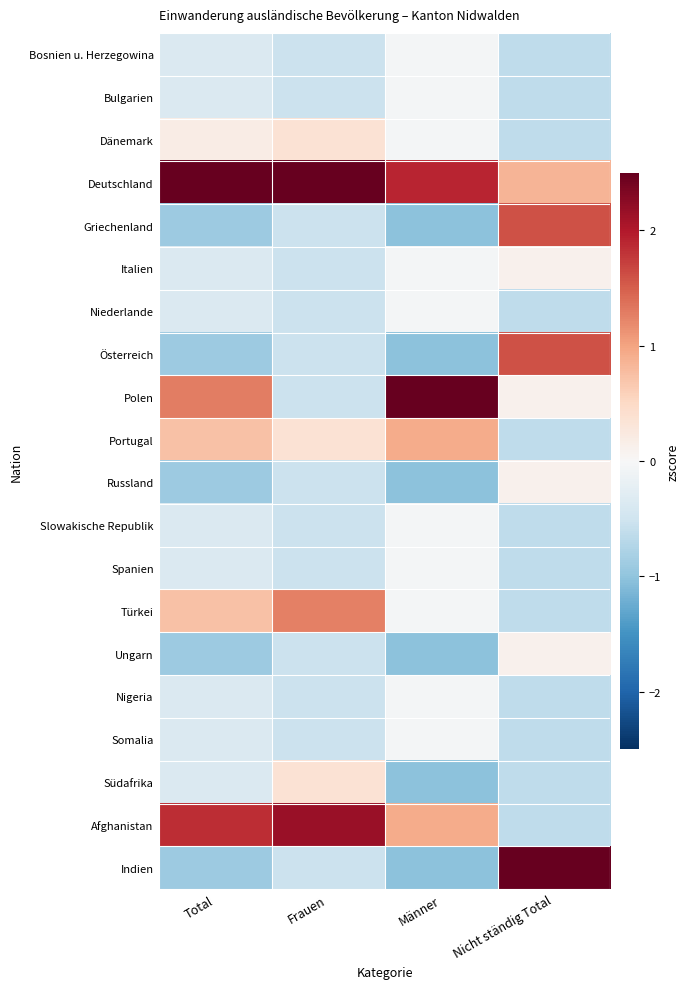

Reading left to right, list all the values displayed in this chart.

Bosnien u. Herzegowina: Total=-0.4	Frauen=-0.5	Männer=-0.0	Nicht ständig Total=-0.6
Bulgarien: Total=-0.4	Frauen=-0.5	Männer=-0.0	Nicht ständig Total=-0.6
Dänemark: Total=0.2	Frauen=0.4	Männer=-0.0	Nicht ständig Total=-0.6
Deutschland: Total=2.9	Frauen=3.1	Männer=1.9	Nicht ständig Total=0.9
Griechenland: Total=-0.9	Frauen=-0.5	Männer=-1.0	Nicht ständig Total=1.6
Italien: Total=-0.4	Frauen=-0.5	Männer=-0.0	Nicht ständig Total=0.1
Niederlande: Total=-0.4	Frauen=-0.5	Männer=-0.0	Nicht ständig Total=-0.6
Österreich: Total=-0.9	Frauen=-0.5	Männer=-1.0	Nicht ständig Total=1.6
Polen: Total=1.3	Frauen=-0.5	Männer=2.9	Nicht ständig Total=0.1
Portugal: Total=0.7	Frauen=0.4	Männer=0.9	Nicht ständig Total=-0.6
Russland: Total=-0.9	Frauen=-0.5	Männer=-1.0	Nicht ständig Total=0.1
Slowakische Republik: Total=-0.4	Frauen=-0.5	Männer=-0.0	Nicht ständig Total=-0.6
Spanien: Total=-0.4	Frauen=-0.5	Männer=-0.0	Nicht ständig Total=-0.6
Türkei: Total=0.7	Frauen=1.3	Männer=-0.0	Nicht ständig Total=-0.6
Ungarn: Total=-0.9	Frauen=-0.5	Männer=-1.0	Nicht ständig Total=0.1
Nigeria: Total=-0.4	Frauen=-0.5	Männer=-0.0	Nicht ständig Total=-0.6
Somalia: Total=-0.4	Frauen=-0.5	Männer=-0.0	Nicht ständig Total=-0.6
Südafrika: Total=-0.4	Frauen=0.4	Männer=-1.0	Nicht ständig Total=-0.6
Afghanistan: Total=1.8	Frauen=2.2	Männer=0.9	Nicht ständig Total=-0.6
Indien: Total=-0.9	Frauen=-0.5	Männer=-1.0	Nicht ständig Total=3.1